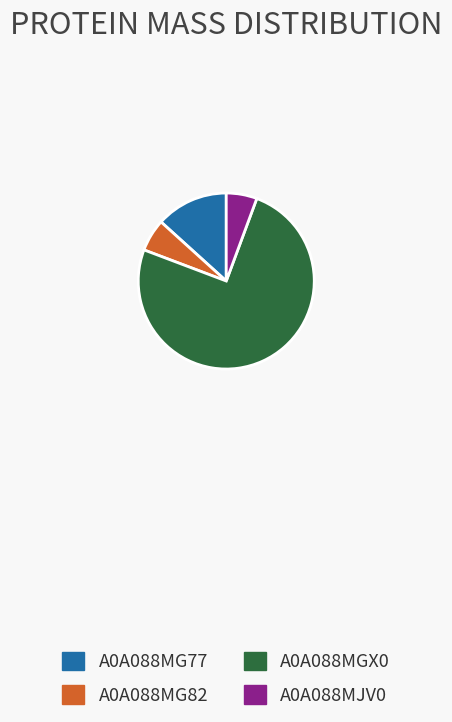

Is it true that A0A088MJV0 is 1% of the pie?

False